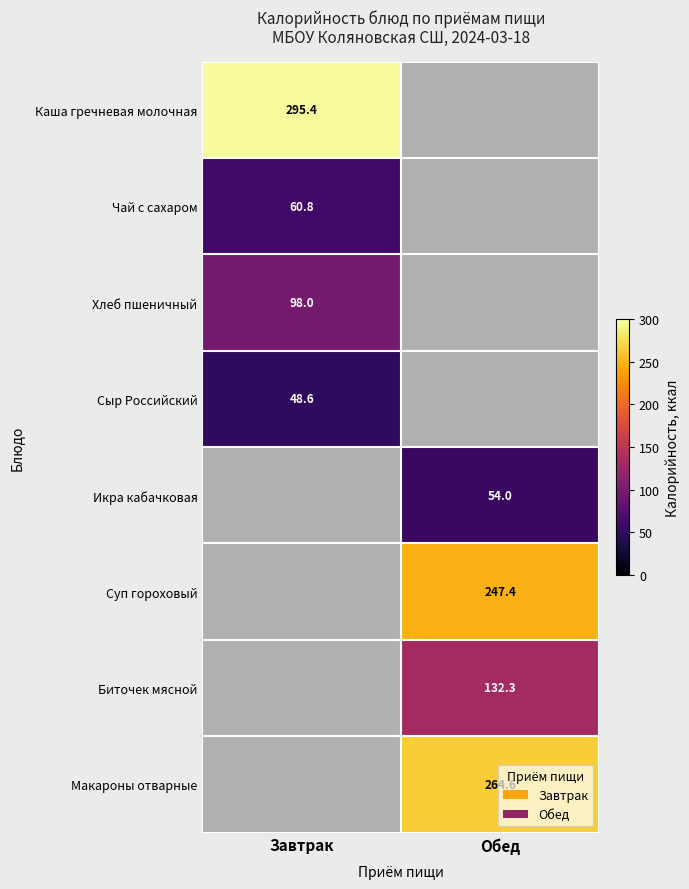

Is the value of Биточек мясной at Обед greater than the value of Чай с сахаром at Завтрак?

Yes